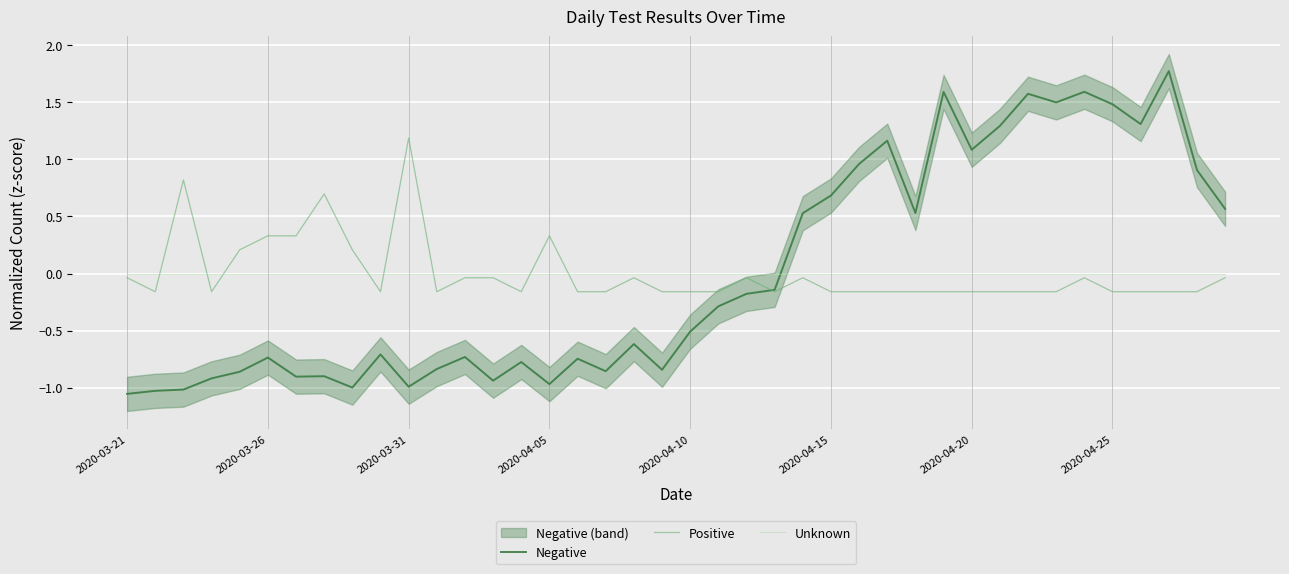

Is it true that Unknown equals 0.0 at 2020-04-25?

True